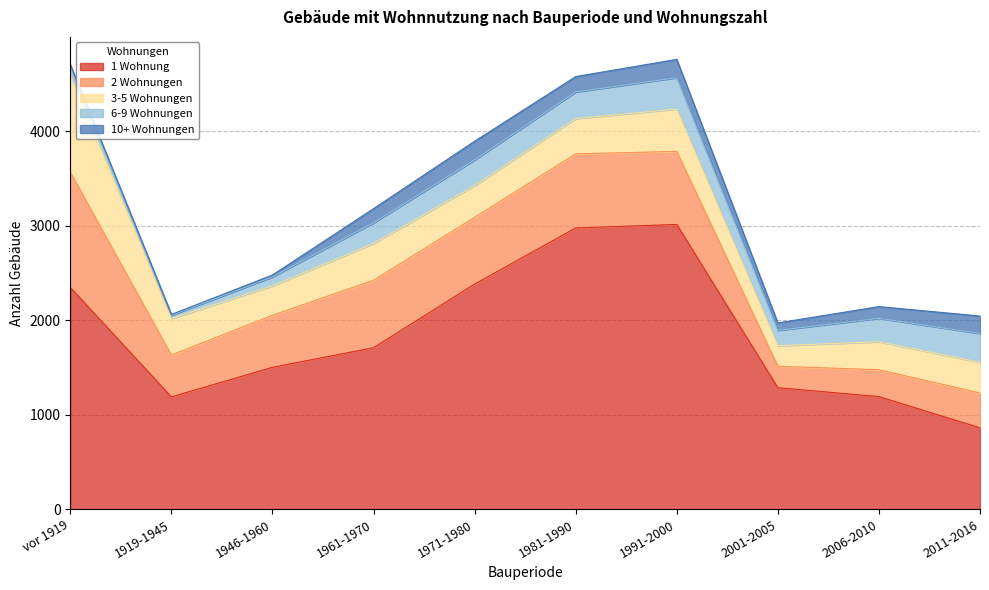

True or false: 3-5 Wohnungen and 1 Wohnung intersect in this chart.

False